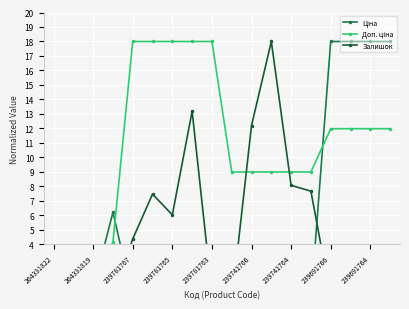

Reading right to left, transcribe all the data shown in this chart.

Ціна: 18.0	18.0	18.0	18.0	0.1	0.1	0.1	0.1	0.1	0.3	0.3	0.3	0.3	0.3	6.2	0.9	0.9	0.9
Доп. ціна: 12.0	12.0	12.0	12.0	9.0	9.0	9.0	9.0	9.0	18.0	18.0	18.0	18.0	18.0	4.1	1.4	1.4	1.4
Залишок: 0.3	0.5	0.4	0.3	7.7	8.1	18.0	12.2	0.0	0.6	13.2	6.0	7.5	4.4	0.1	0.0	0.0	0.0